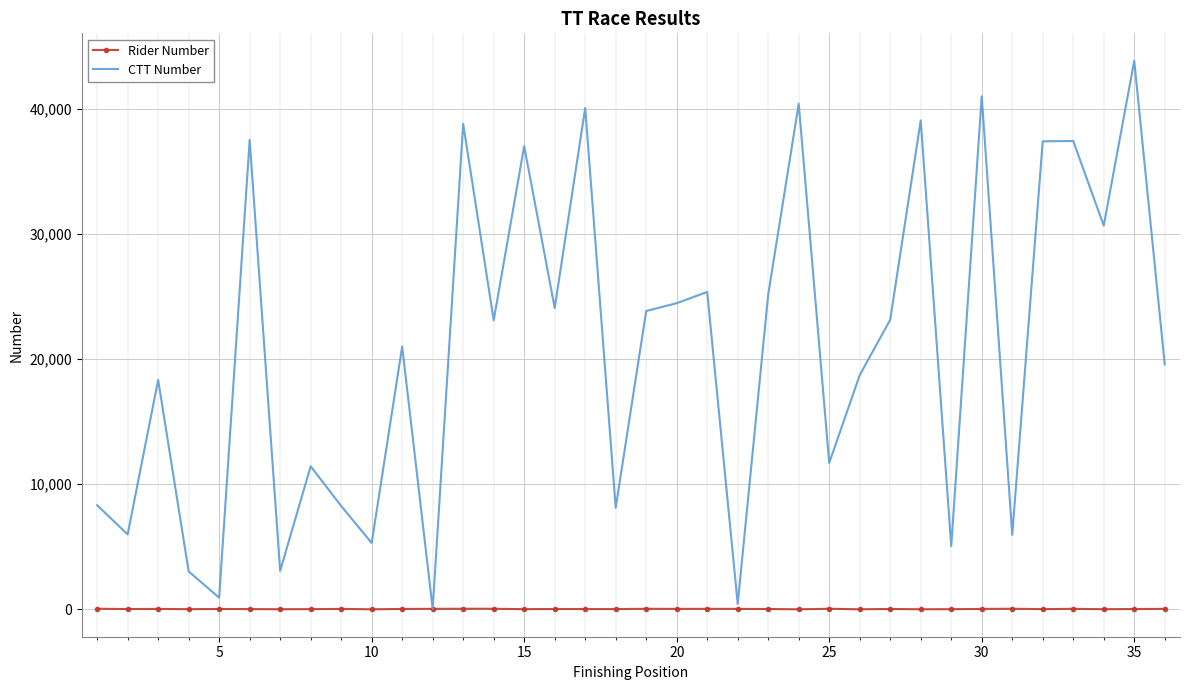

Rank the series by their maximum value, from highest to lowest.

CTT Number, Rider Number